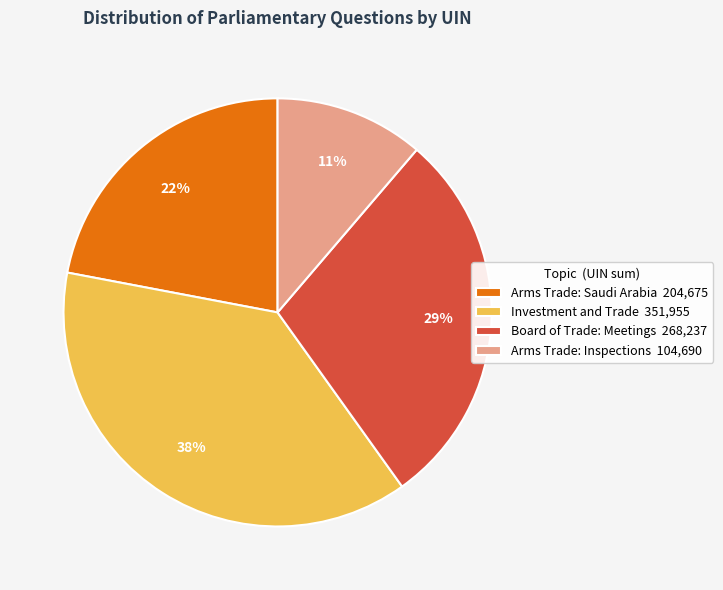

How many slices are in this pie chart?

4